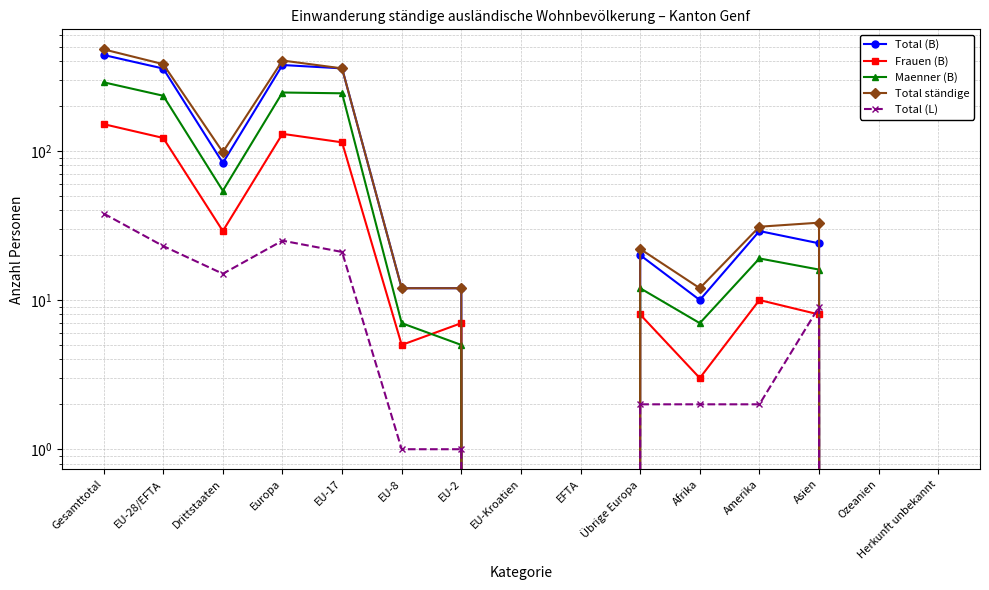

Reading right to left, transcribe all the data shown in this chart.

Total (B): 0	0	24	29	10	20	0	0	12	12	357	376	83	356	439
Frauen (B): 0	0	8	10	3	8	0	0	7	5	114	130	29	122	151
Maenner (B): 0	0	16	19	7	12	0	0	5	7	243	246	54	234	288
Total ständige: 0	0	33	31	12	22	0	0	12	12	357	403	98	381	479
Total (L): 0	0	9	2	2	2	0	0	1	1	21	25	15	23	38